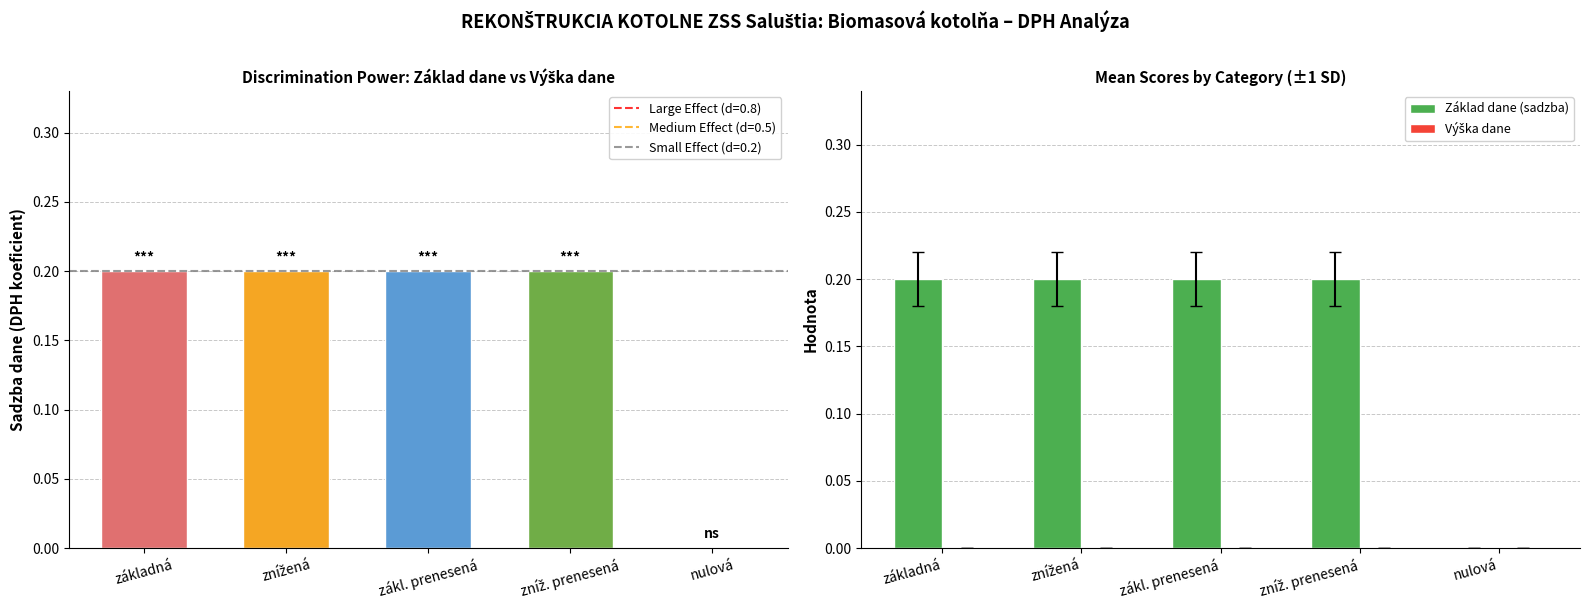

Rank the categories by Základ dane (sadzba) value from highest to lowest.

základná, znížená, zákl. prenesená, zníž. prenesená, nulová